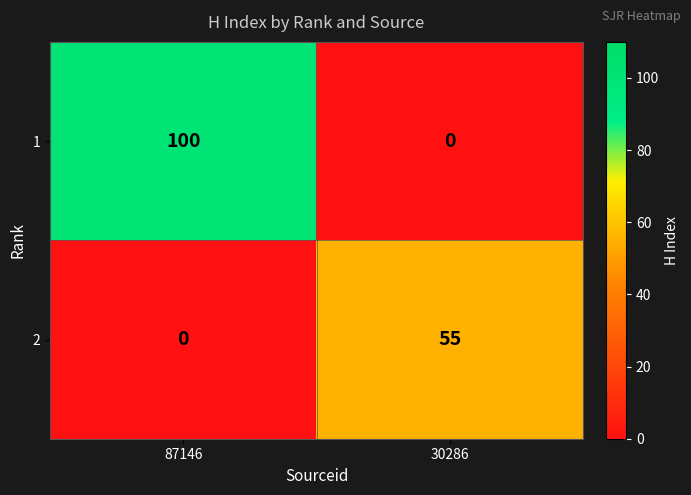

How many categories are shown in the chart?

2